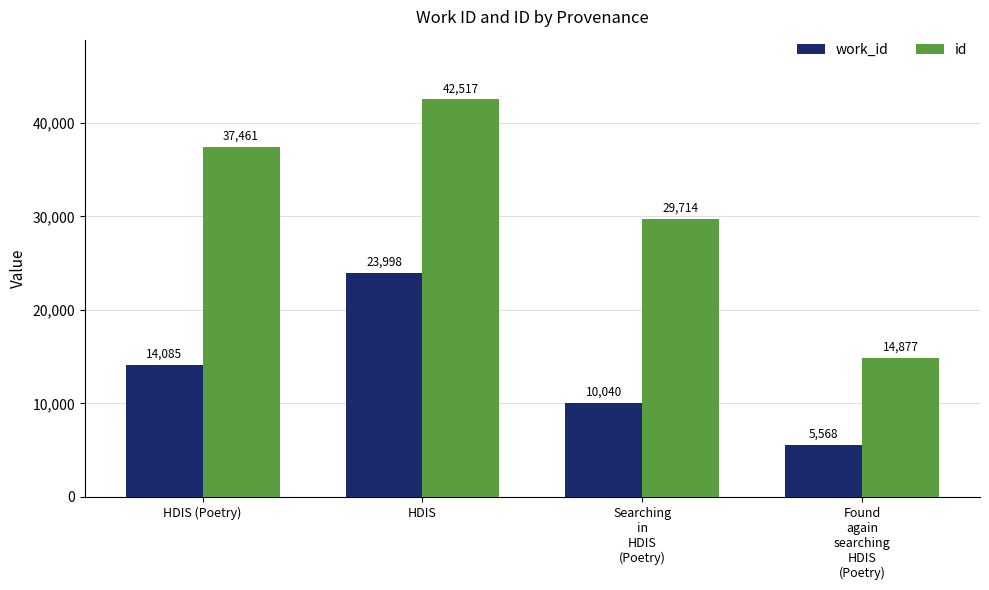

Rank the series by their maximum value, from lowest to highest.

work_id, id